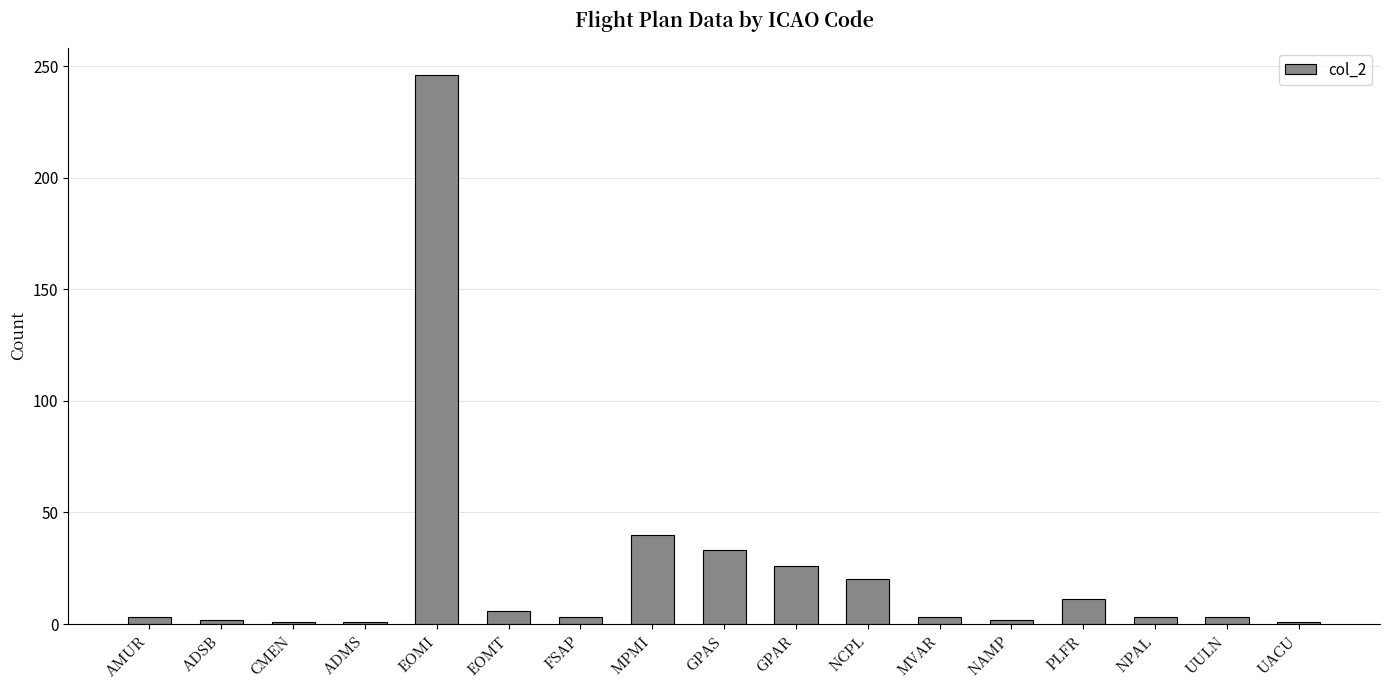

How many series are shown in this chart?

1